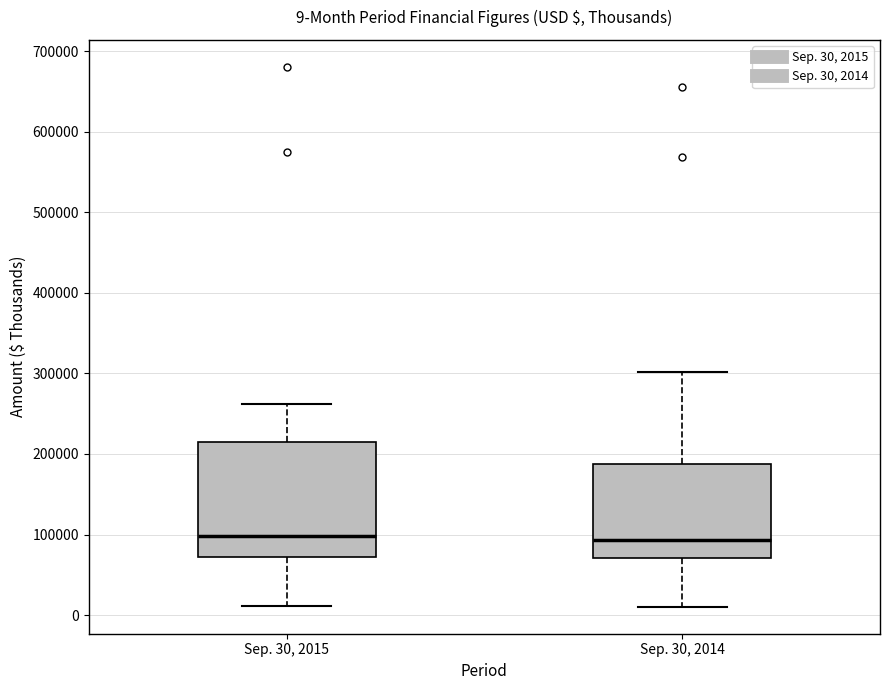

Which box is the tallest, from its lower edge to its upper edge?

Sep. 30, 2015